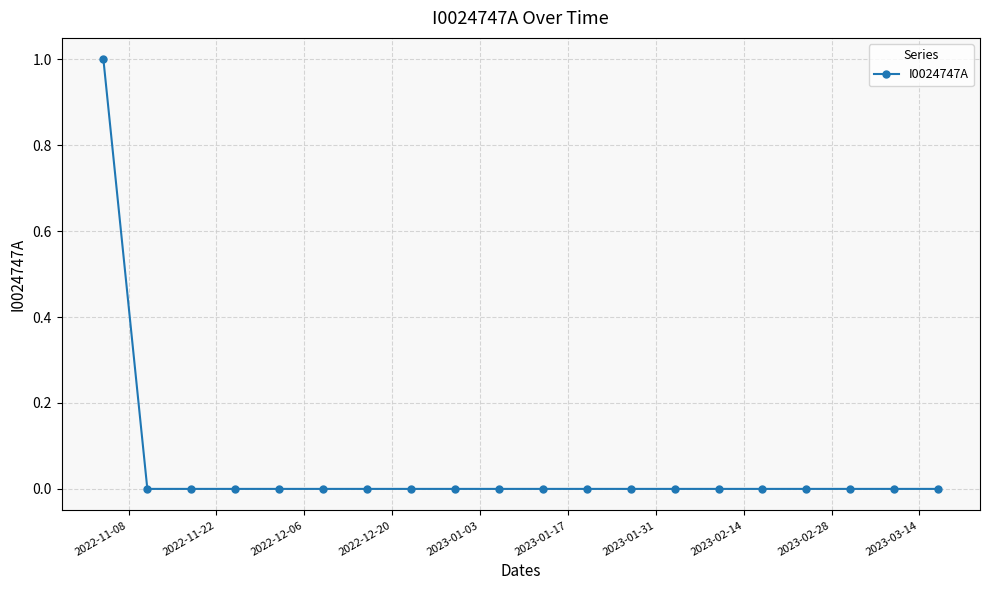

Reading left to right, extract all data points from this chart.

1	0	0	0	0	0	0	0	0	0	0	0	0	0	0	0	0	0	0	0